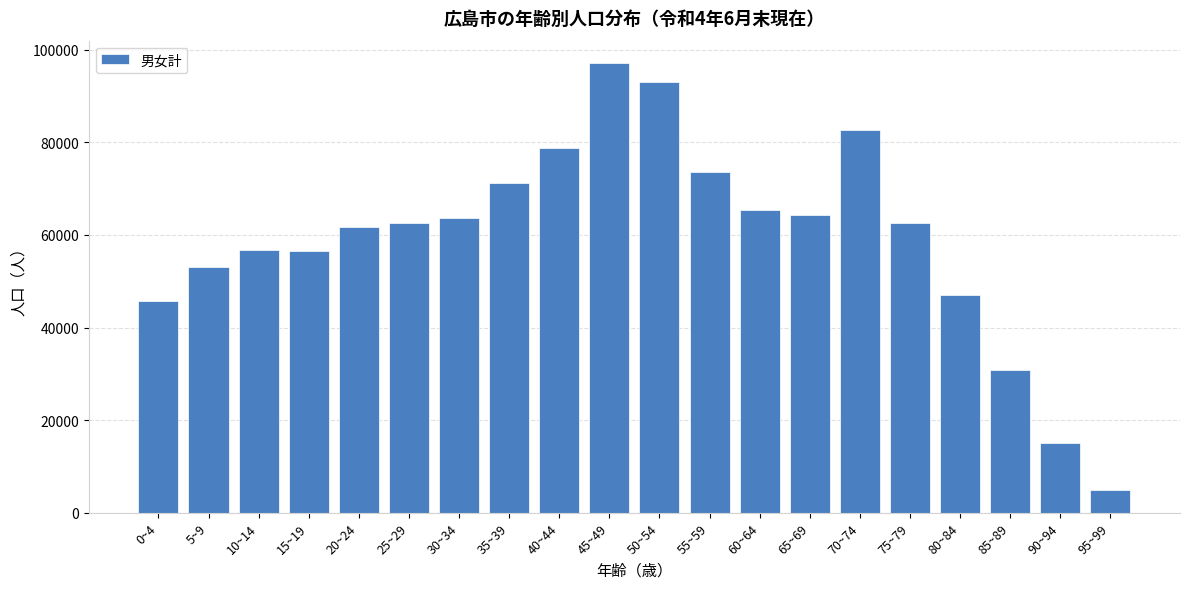

What is the label of the 10th bar from the left?

45~49